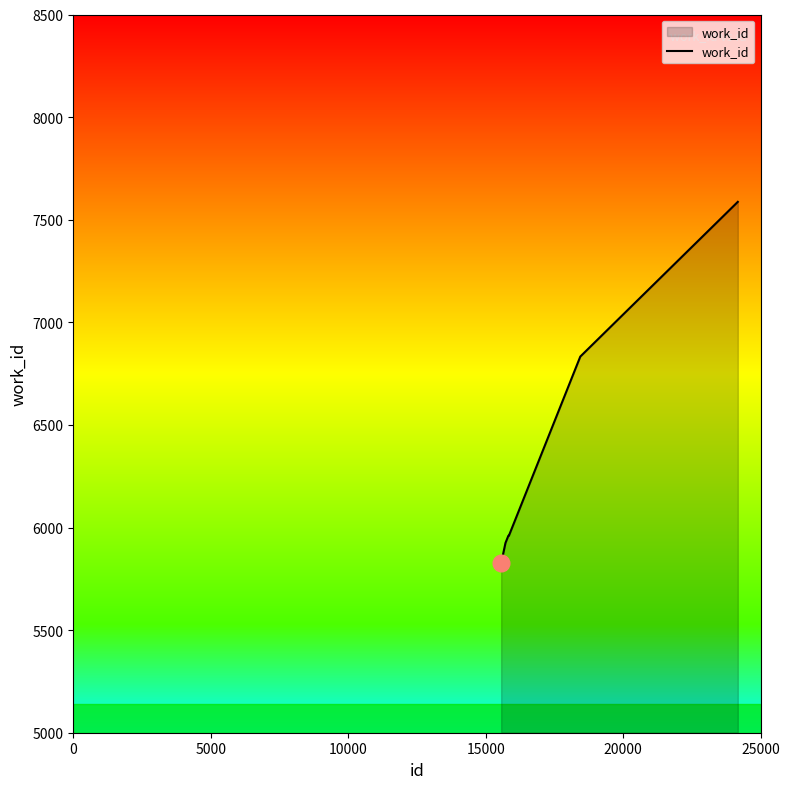

What is the difference between the second highest and minimum values?

1007